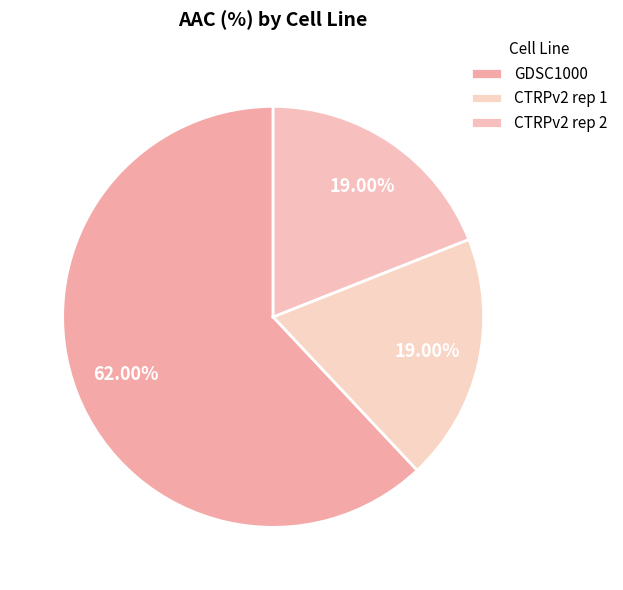

Count the number of slices in the pie.

3